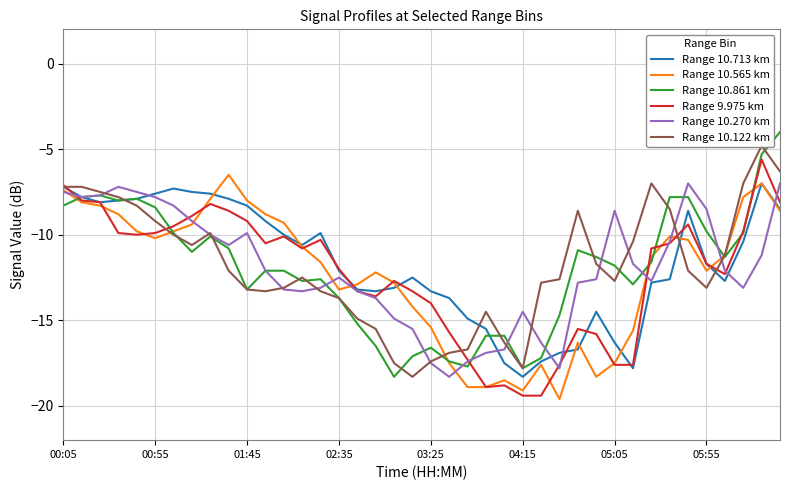

Reading left to right, what are all the values shown in this chart?

Range 10.713 km: -7.2	-7.8	-8.1	-8.0	-7.9	-7.6	-7.3	-7.5	-7.6	-7.9	-8.3	-9.2	-10.0	-10.6	-9.9	-12.1	-13.2	-13.3	-13.1	-12.5	-13.3	-13.7	-14.9	-15.5	-17.5	-18.3	-17.4	-16.9	-16.7	-14.5	-16.3	-17.8	-12.8	-12.6	-8.6	-11.7	-12.7	-10.4	-7.0	-8.5
Range 10.565 km: -7.4	-8.1	-8.3	-8.8	-9.8	-10.2	-9.8	-9.4	-7.9	-6.5	-8.0	-8.8	-9.3	-10.7	-11.6	-13.2	-12.9	-12.2	-12.8	-14.2	-15.4	-17.5	-18.9	-18.9	-18.5	-19.1	-17.6	-19.6	-16.3	-18.3	-17.5	-15.6	-11.3	-10.1	-10.3	-12.1	-11.2	-7.8	-7.0	-8.6
Range 10.861 km: -8.3	-7.8	-7.7	-8.0	-7.9	-8.4	-9.9	-11.0	-10.1	-10.8	-13.2	-12.1	-12.1	-12.7	-12.6	-13.7	-15.2	-16.5	-18.3	-17.1	-16.6	-17.4	-17.7	-15.9	-15.9	-17.8	-17.2	-14.7	-10.9	-11.3	-11.8	-12.9	-11.6	-7.8	-7.8	-9.8	-11.3	-9.9	-5.3	-4.0
Range 9.975 km: -7.1	-8.0	-8.1	-9.9	-10.0	-9.9	-9.5	-8.9	-8.2	-8.6	-9.2	-10.5	-10.1	-10.8	-10.3	-12.0	-13.3	-13.6	-12.7	-13.3	-14.0	-15.7	-17.3	-18.9	-18.8	-19.4	-19.4	-17.6	-15.5	-15.8	-17.6	-17.6	-10.8	-10.5	-9.4	-11.7	-12.3	-9.8	-5.6	-8.1
Range 10.270 km: -7.5	-7.8	-7.7	-7.2	-7.5	-7.8	-8.3	-9.2	-10.0	-10.6	-9.9	-12.1	-13.2	-13.3	-13.1	-12.5	-13.3	-13.7	-14.9	-15.5	-17.5	-18.3	-17.4	-16.9	-16.7	-14.5	-16.3	-17.8	-12.8	-12.6	-8.6	-11.7	-12.7	-10.4	-7.0	-8.5	-12.1	-13.1	-11.2	-7.0
Range 10.122 km: -7.2	-7.2	-7.5	-7.8	-8.3	-9.2	-10.0	-10.6	-9.9	-12.1	-13.2	-13.3	-13.1	-12.5	-13.3	-13.7	-14.9	-15.5	-17.5	-18.3	-17.4	-16.9	-16.7	-14.5	-16.3	-17.8	-12.8	-12.6	-8.6	-11.7	-12.7	-10.4	-7.0	-8.5	-12.1	-13.1	-11.2	-7.0	-4.8	-6.3